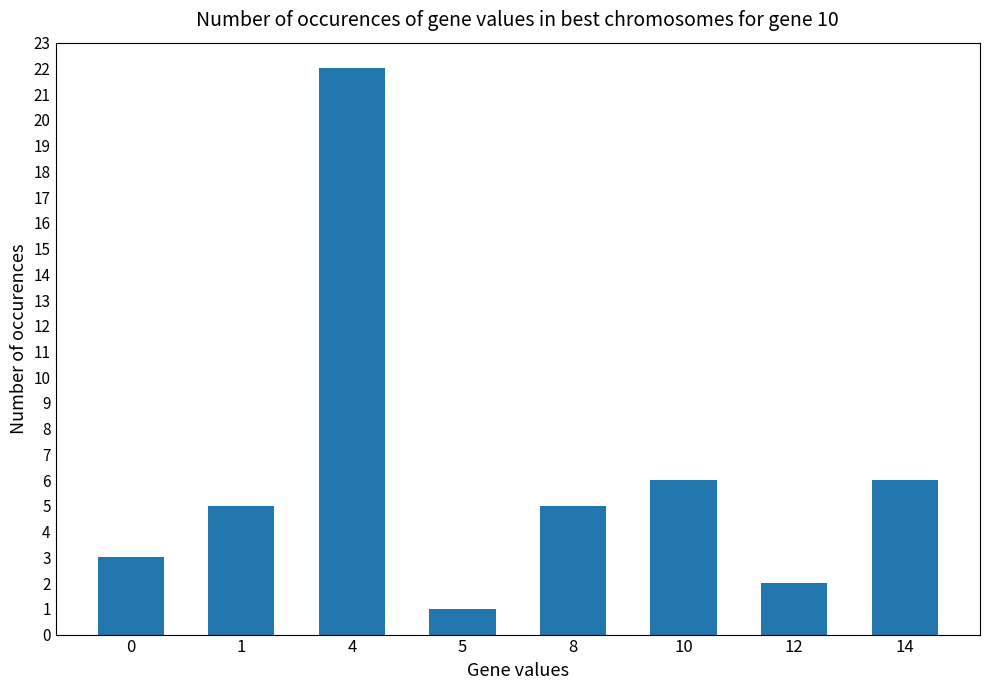

True or false: the data shows 4 at 10.

False